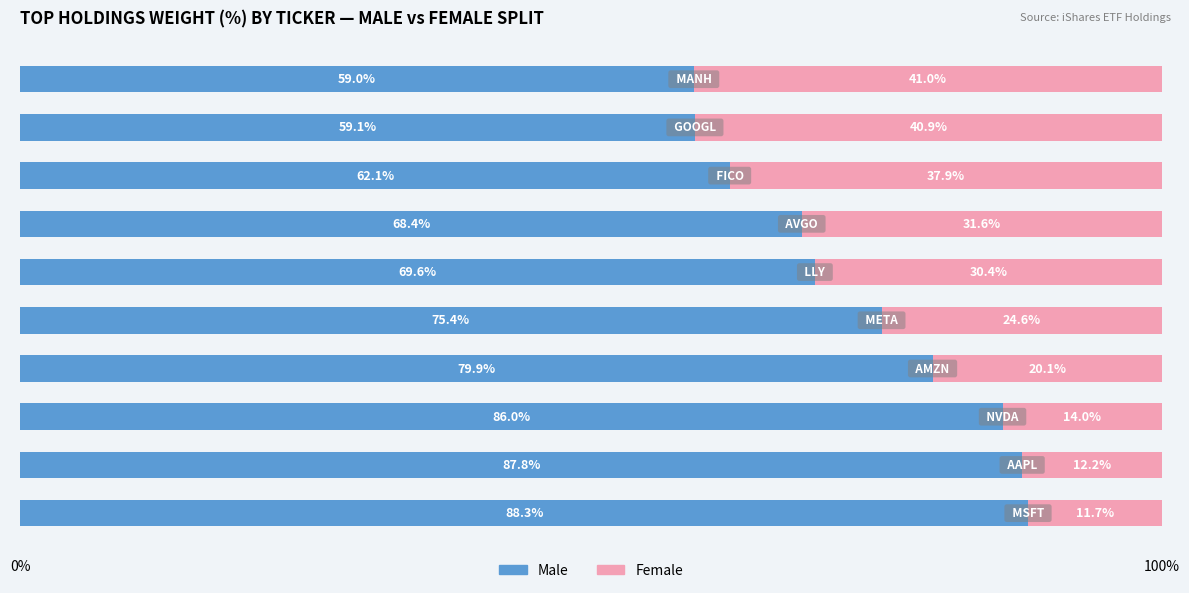

What is the difference between the maximum and minimum values in the Male series?

29.3